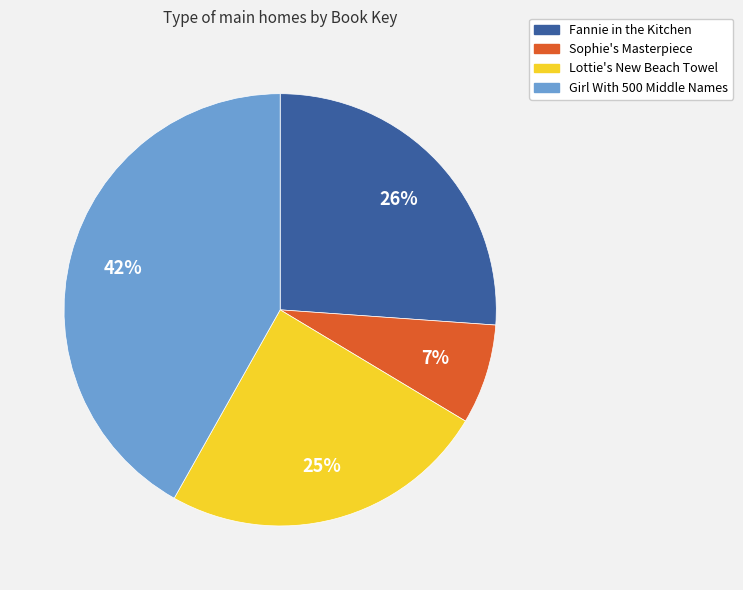

What percentage is the Lottie's New Beach Towel slice, to the nearest percent?

25%